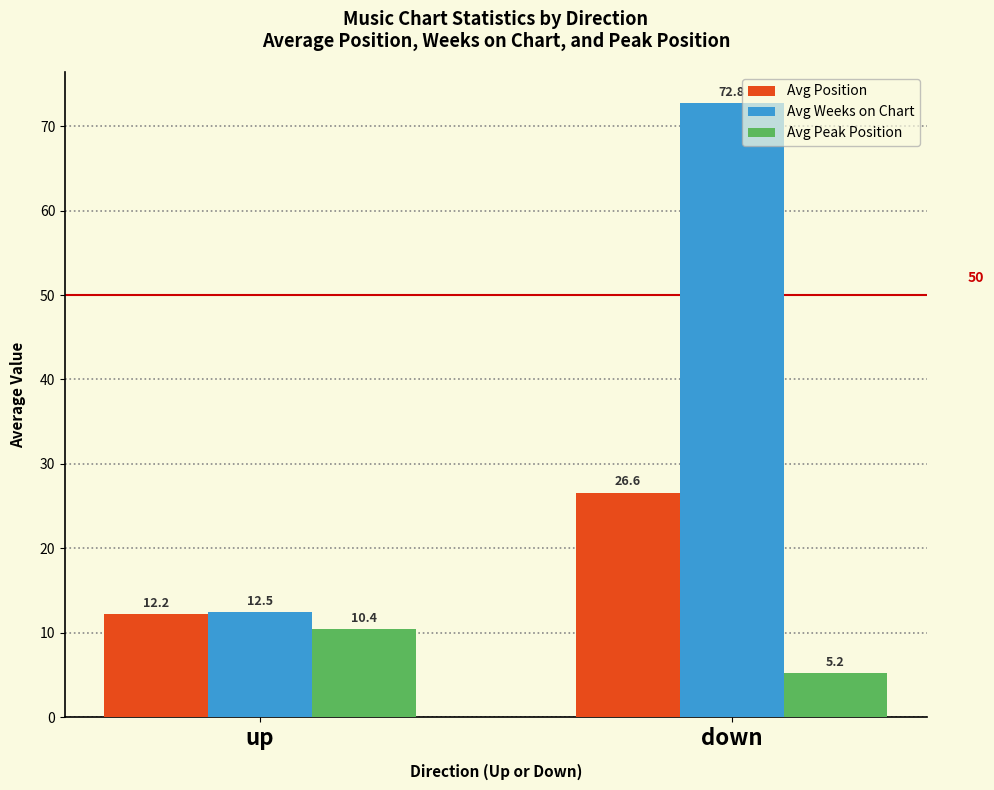

What position from the right is down?

1